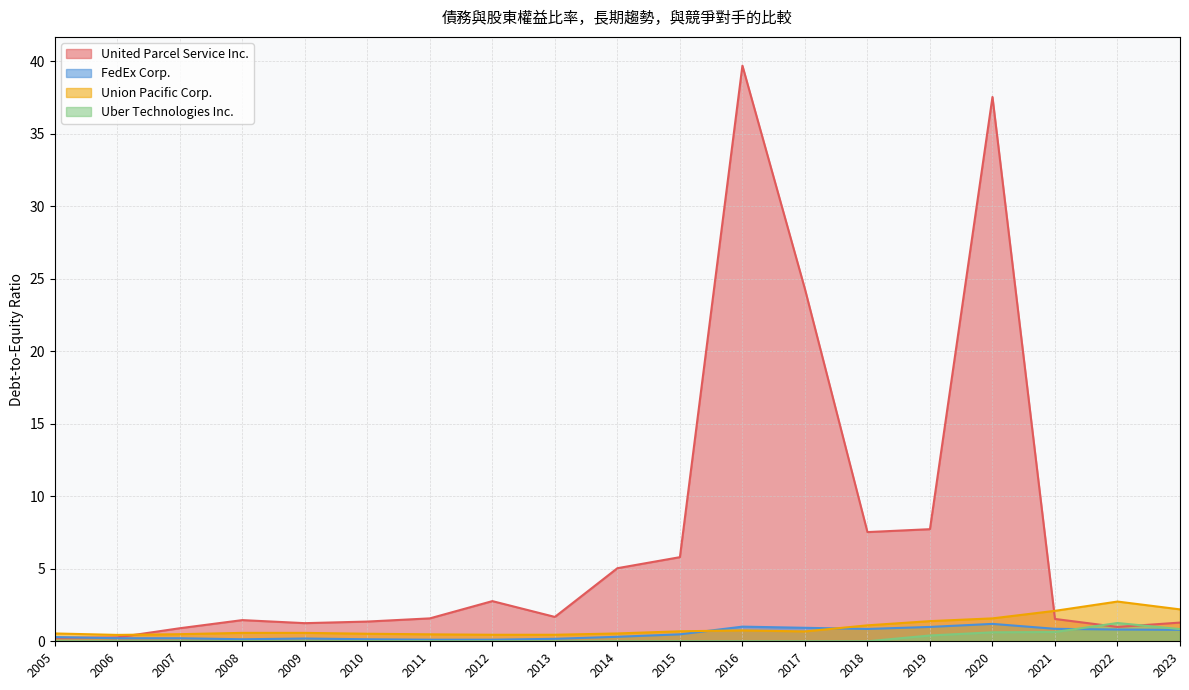

What is the value of the Union Pacific Corp. point at the 9th from the left?

0.5